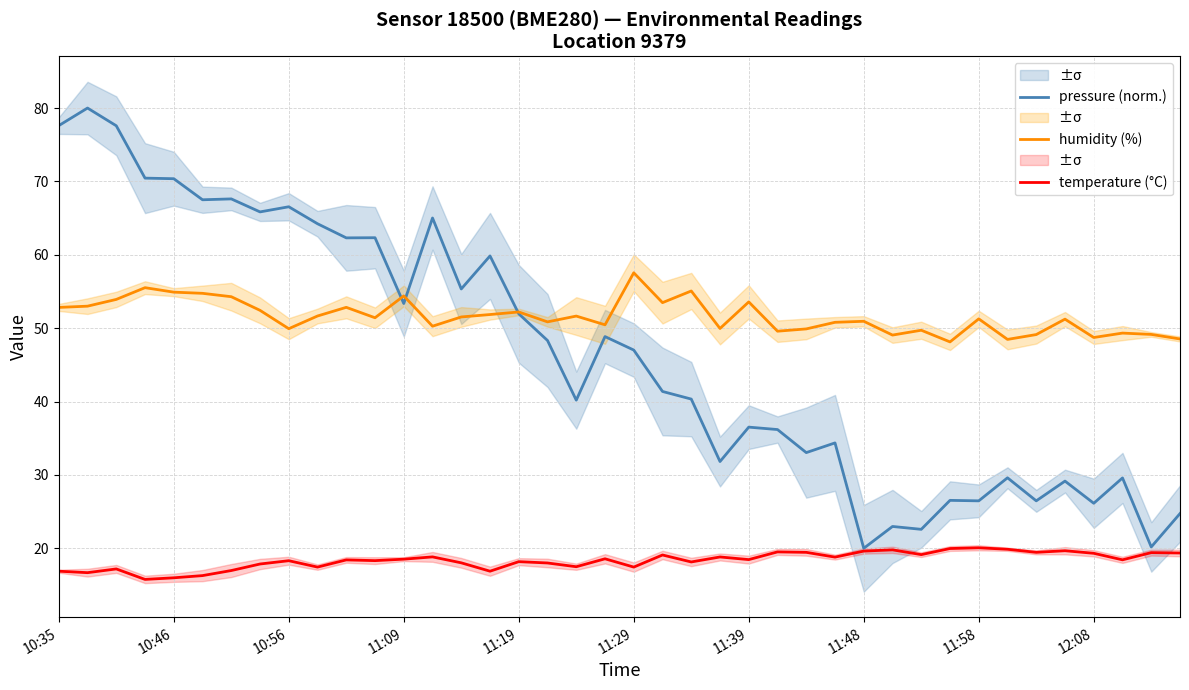

What position from the left is 30?

31